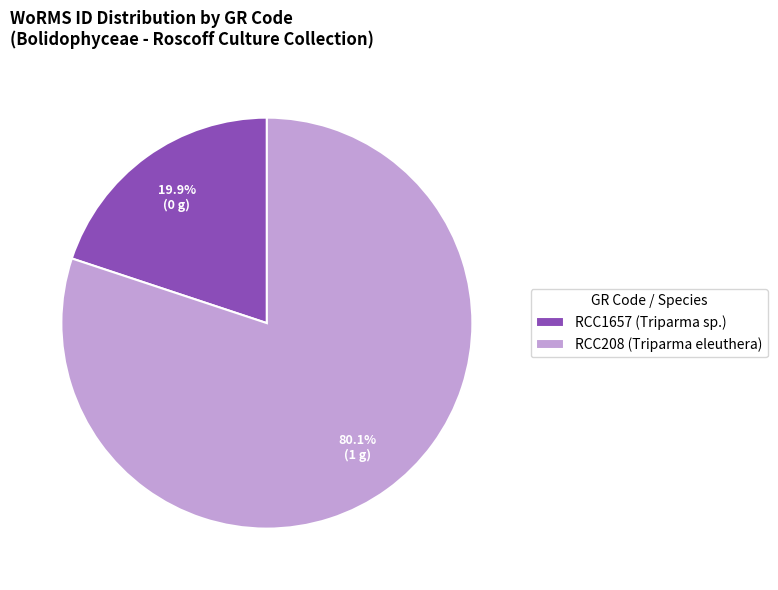

To the nearest percent, what is the difference between the largest and smallest slice percentages?

60%